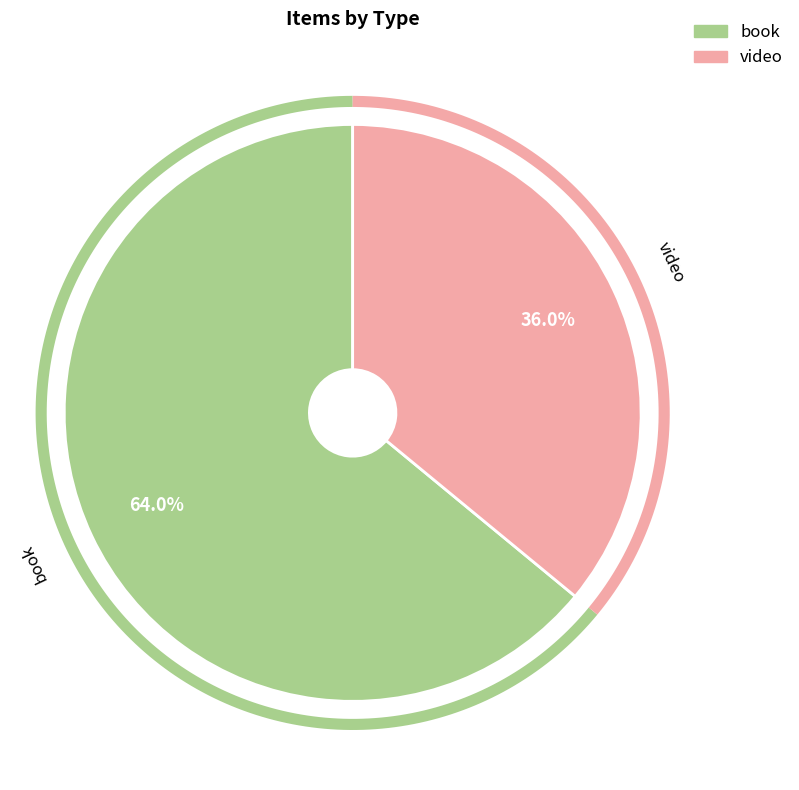

Rank the categories by value from lowest to highest.

video, book